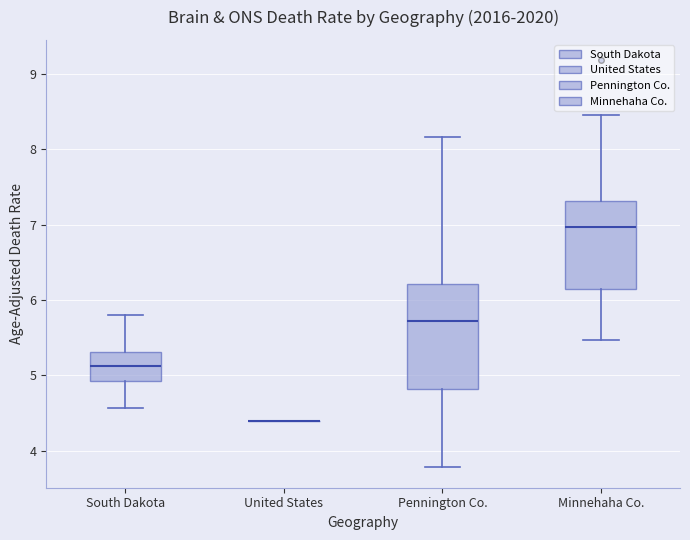

Which box is the tallest, from its lower edge to its upper edge?

Pennington Co.